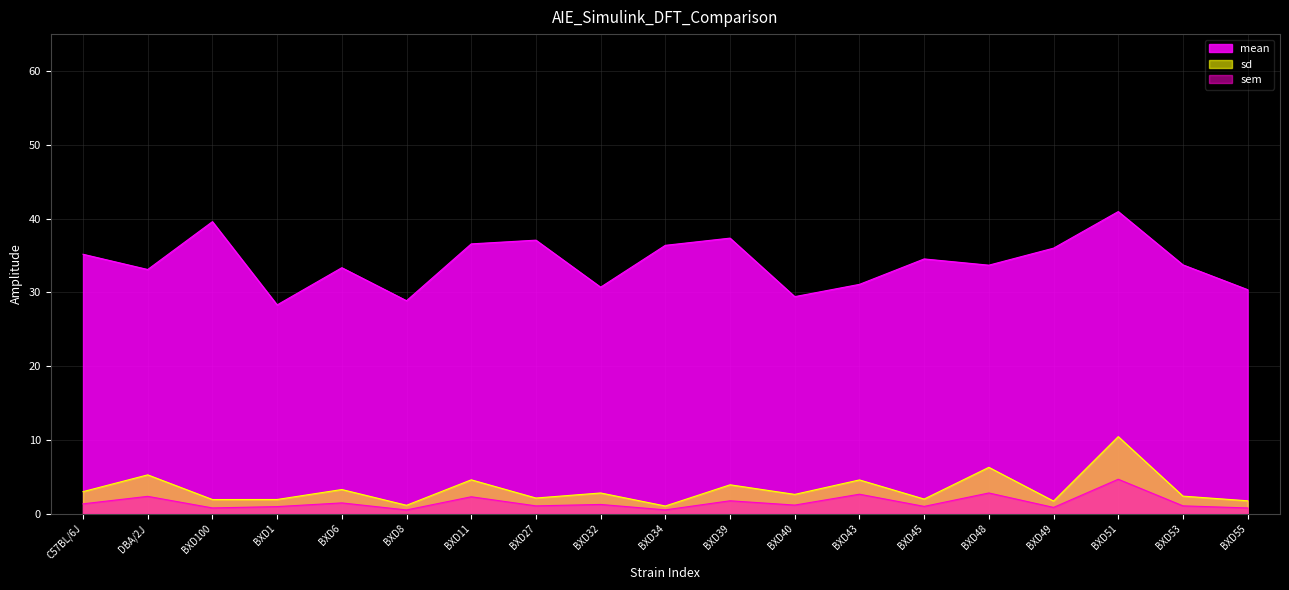

True or false: sem has more than 0 interior local peaks.

True